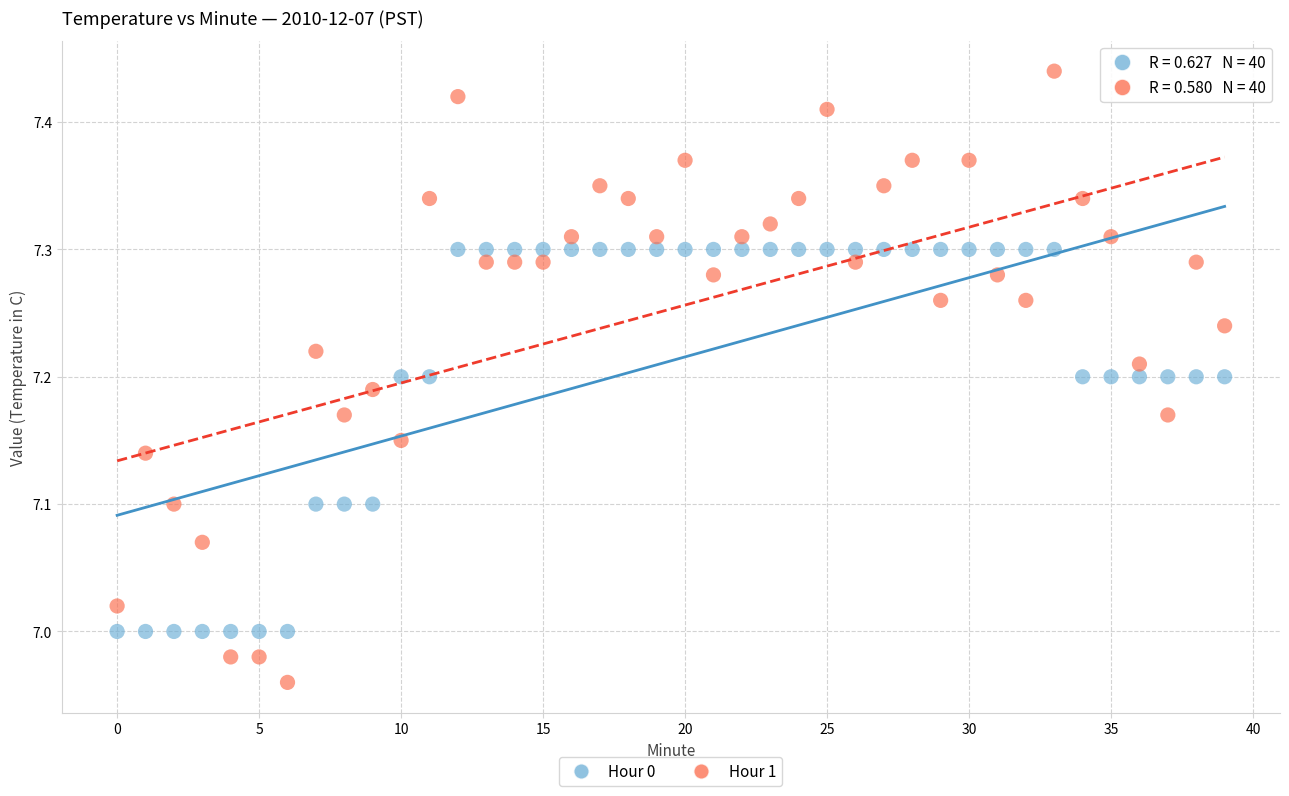

Across all data points, what is the range of Y values (max minus min)?

0.5